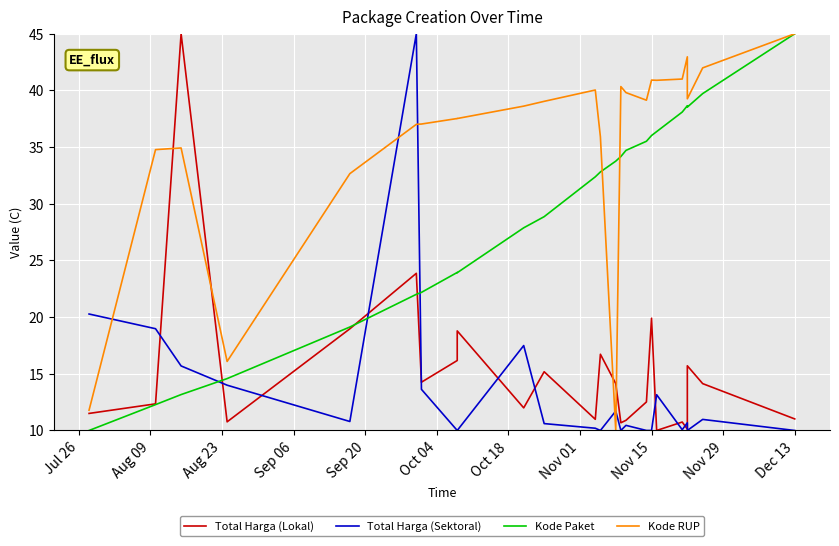

What is the sum of all Total Harga (Sektoral) values?

323.7